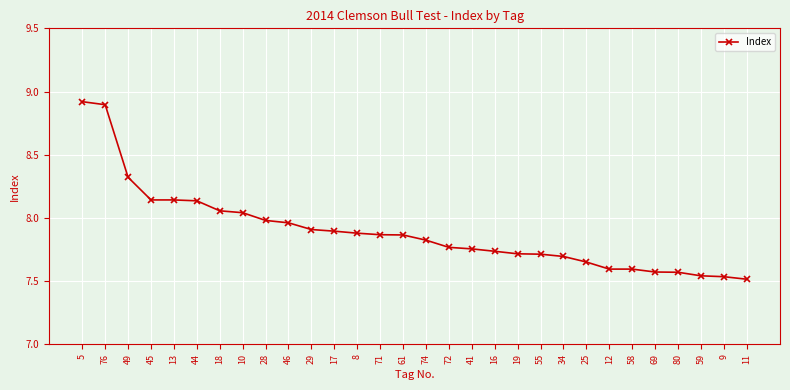

How many lines are shown in the chart?

1